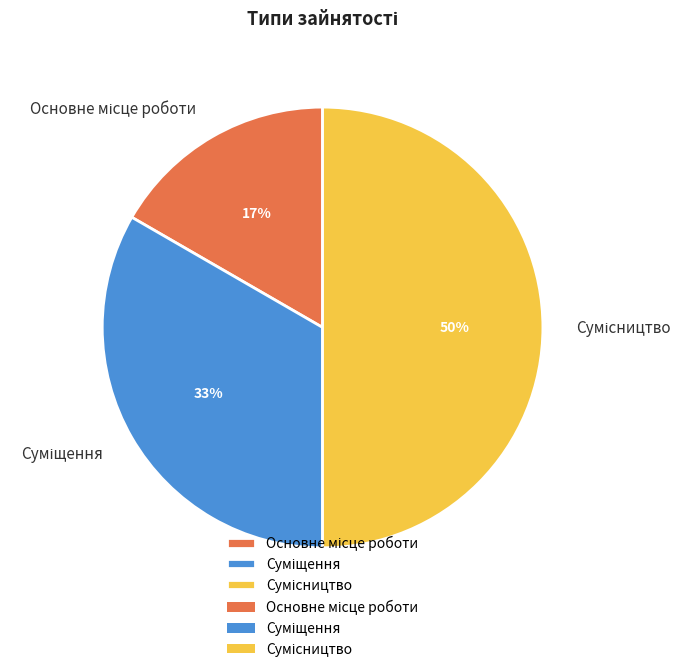

To the nearest percent, what is the average slice percentage?

33%